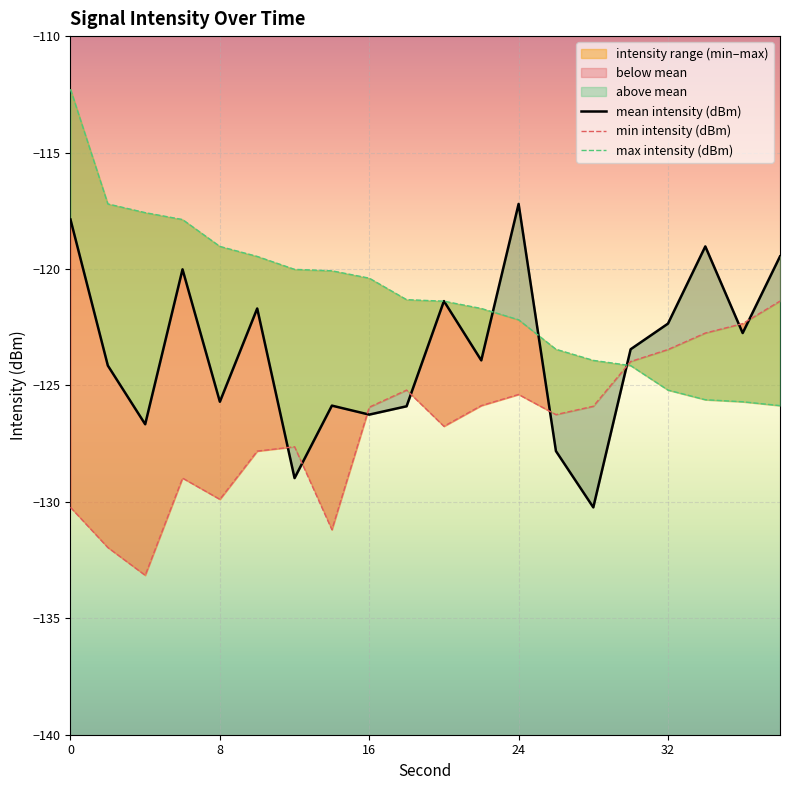

Where is max intensity (dBm) nearest to the value -119?

8